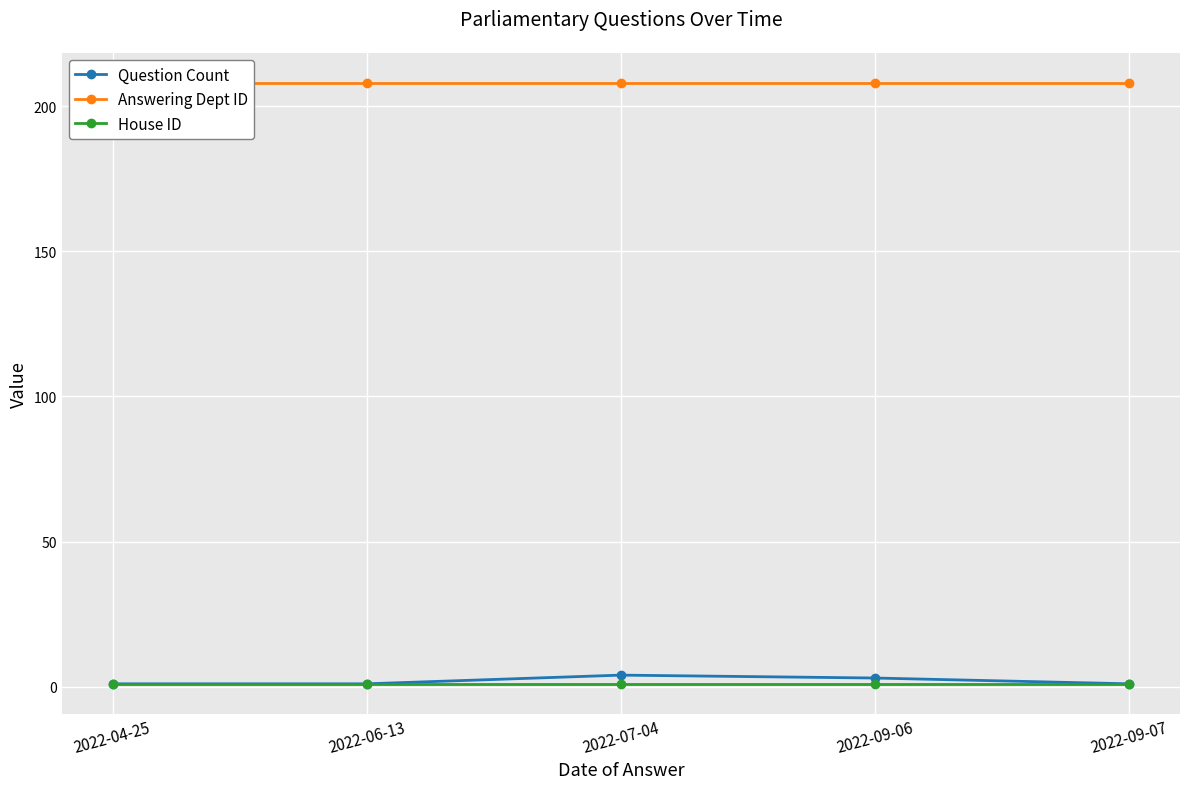

What is the label of the 3rd point from the right?

2022-07-04